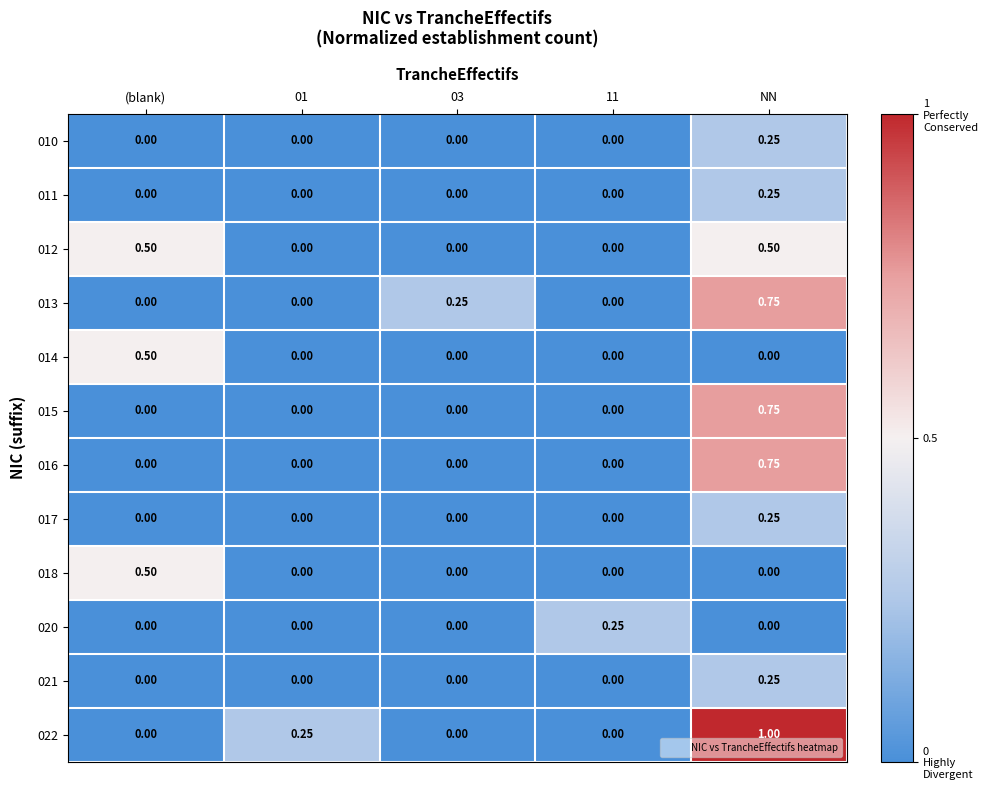

At which label does 018 reach its peak?

(blank)